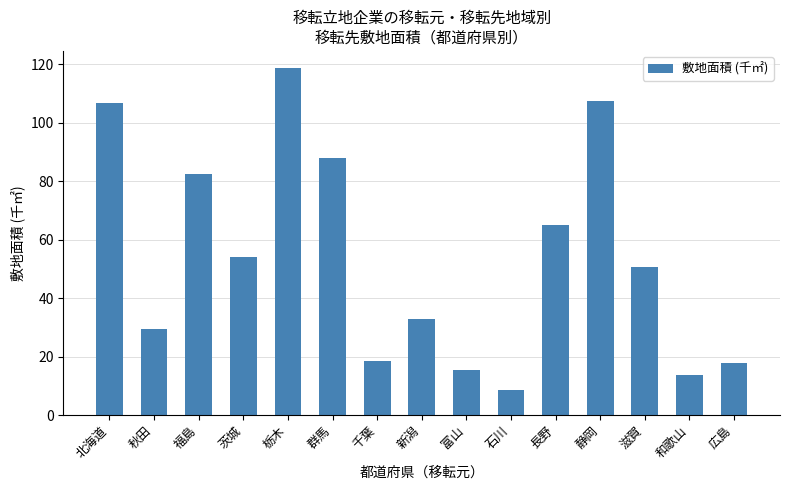

What is the maximum value shown in the chart?

118.6